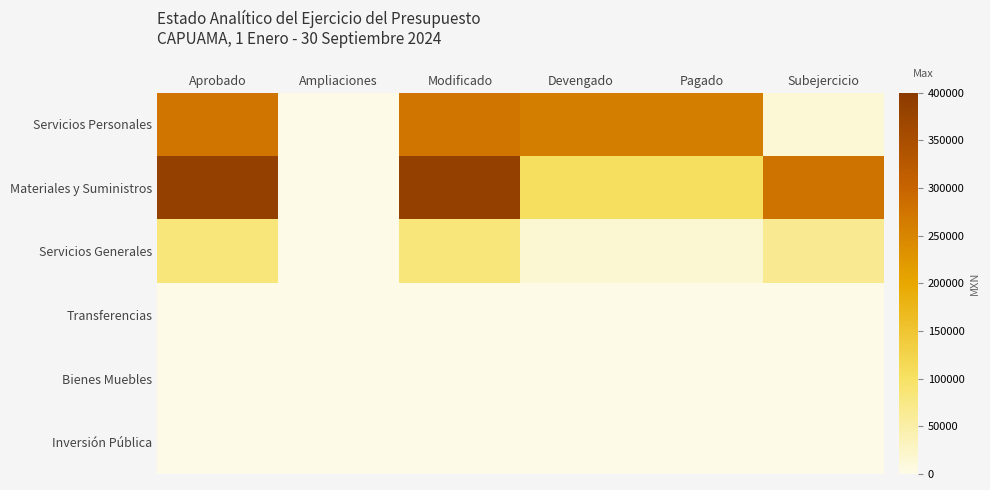

At Subejercicio, list the series in order from smallest to largest.

Transferencias, Bienes Muebles, Inversión Pública, Servicios Personales, Servicios Generales, Materiales y Suministros